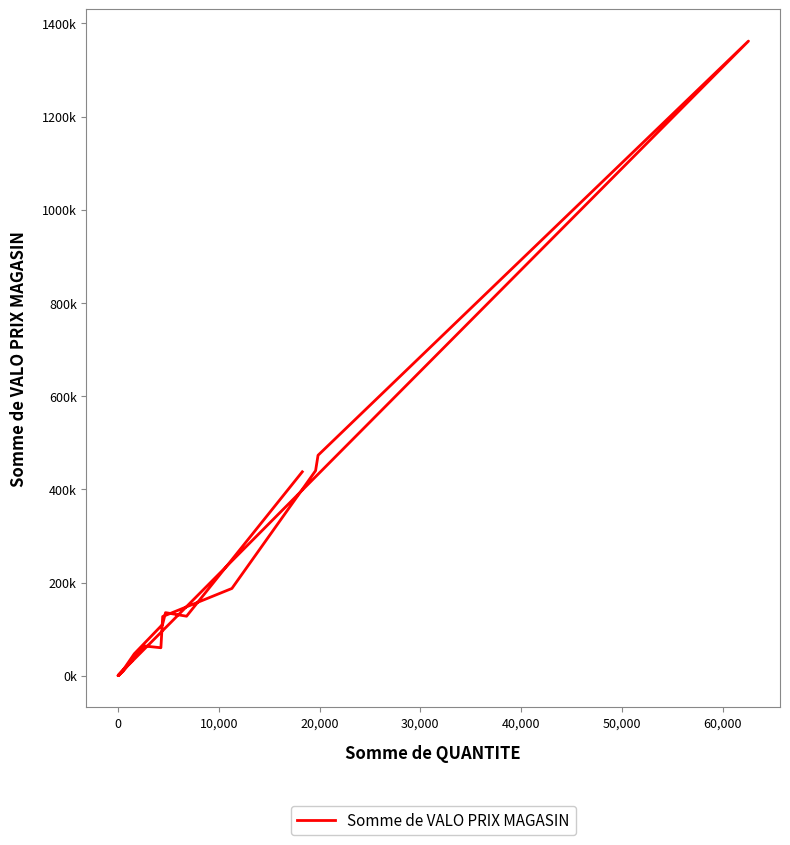

True or false: the data has more than 2 interior local peaks.

True